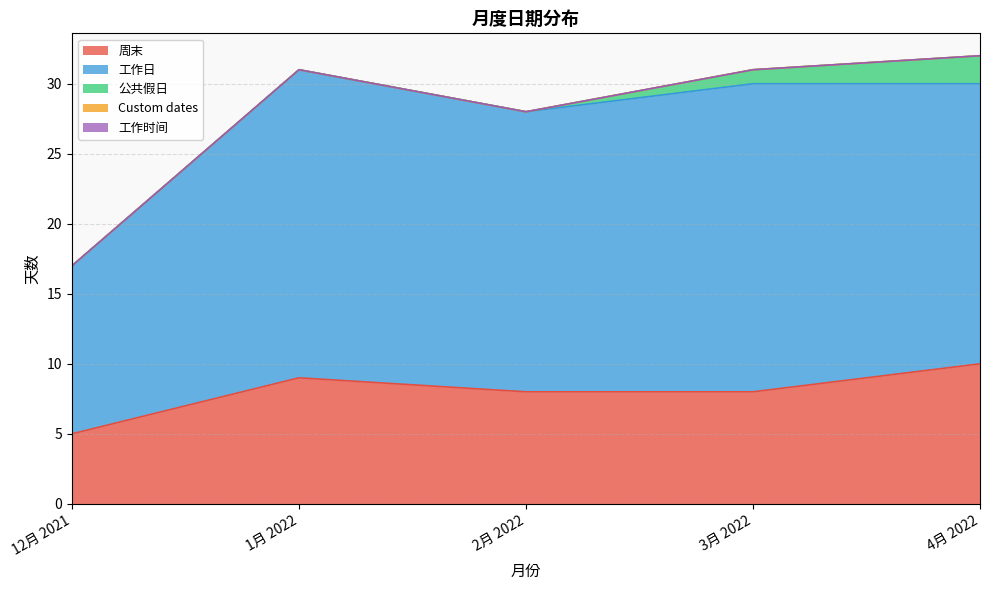

How many lines are shown in the chart?

5